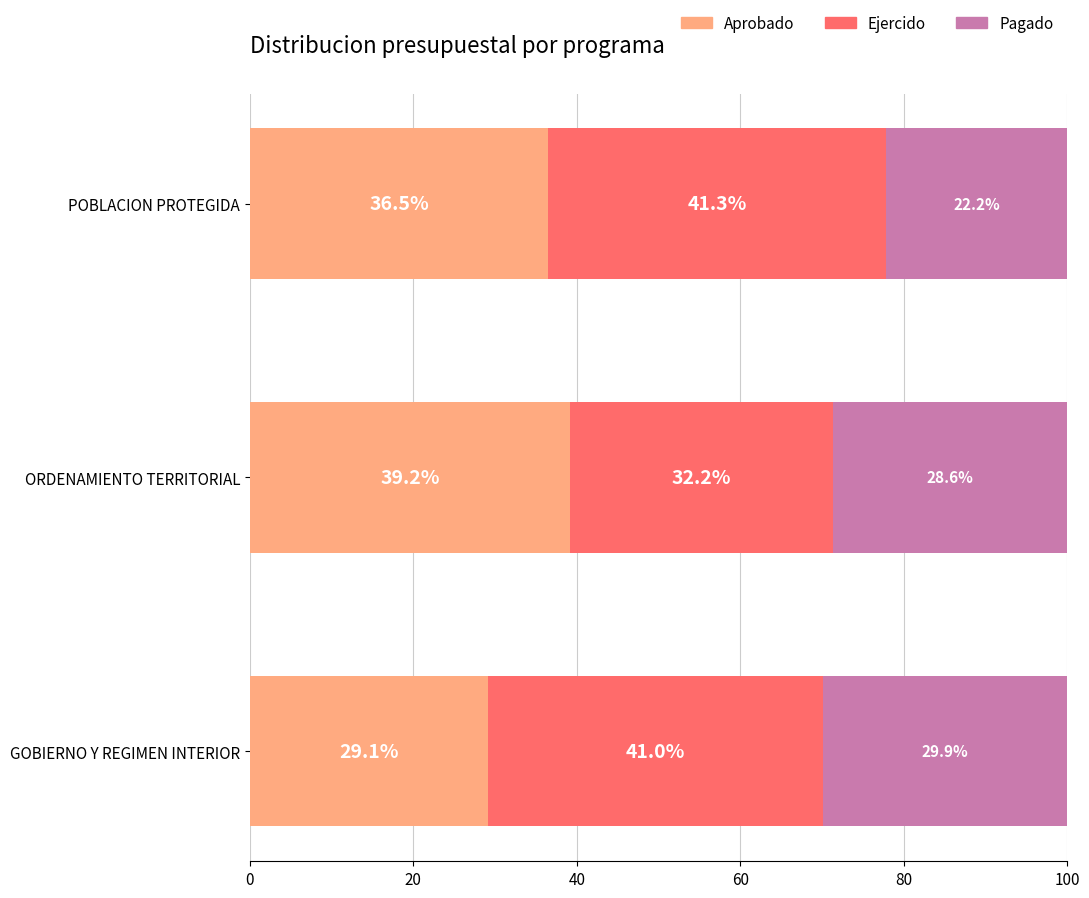

What is the total value across all series at POBLACION PROTEGIDA?

100.0